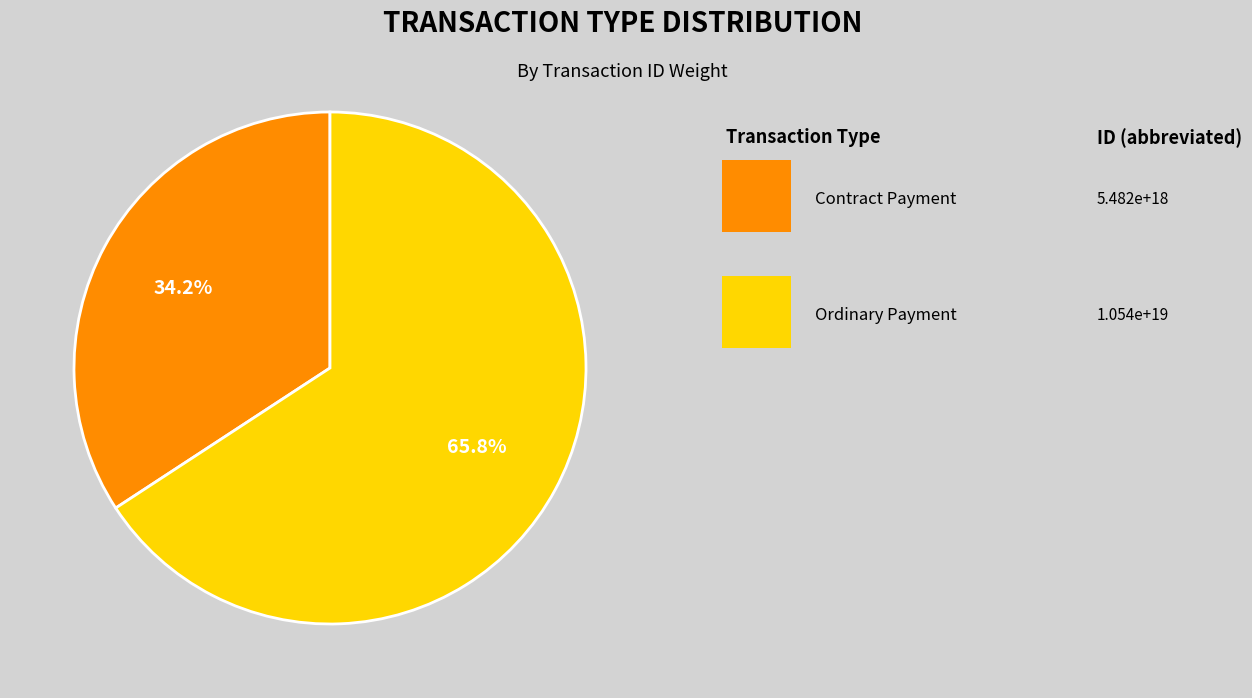

Is there any slice that represents more than half of the pie?

Yes